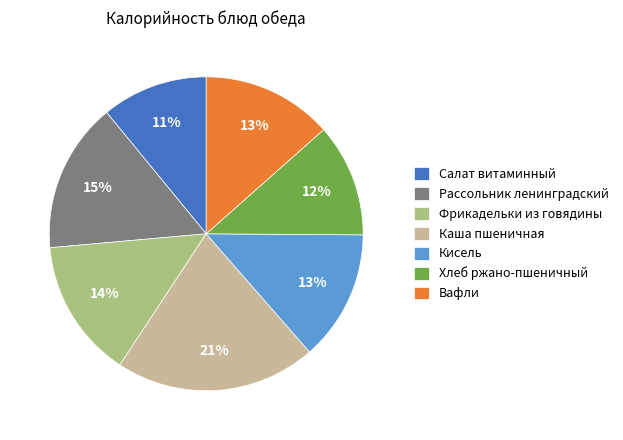

To the nearest percent, what percentage of the pie is Вафли?

13%